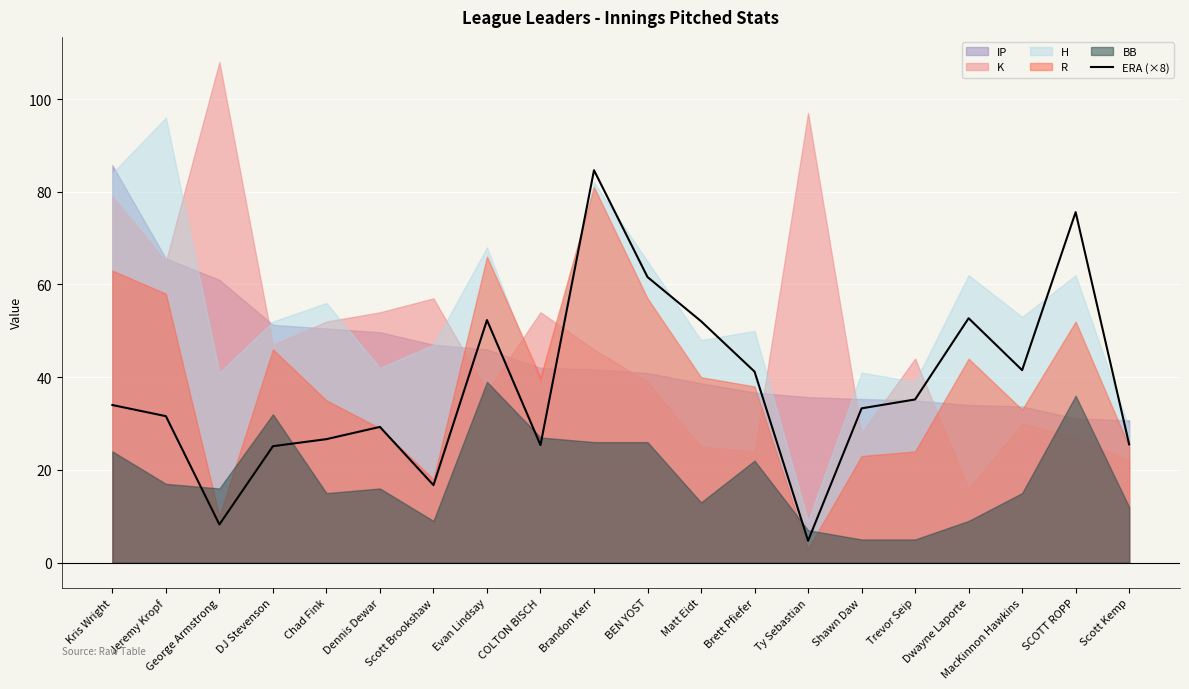

How many lines are shown in the chart?

1